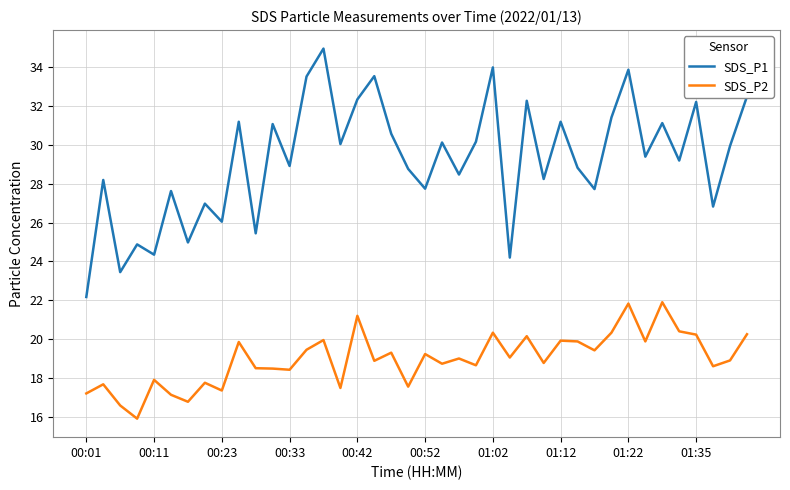

Which series has the largest range (max minus min)?

SDS_P1